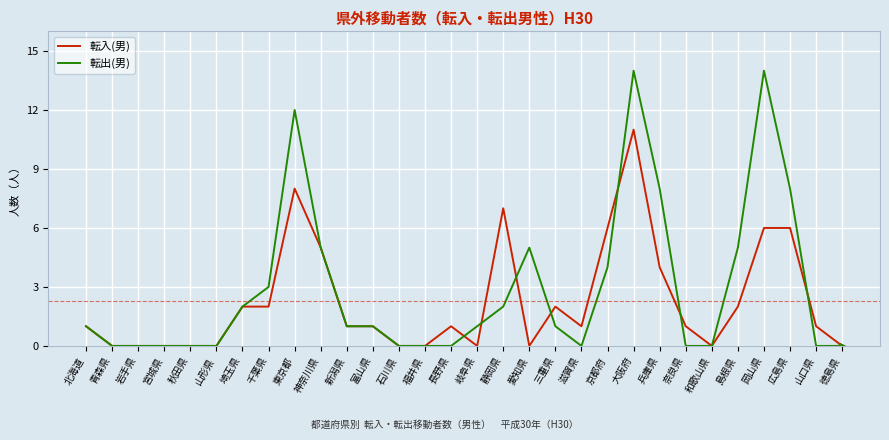

The value of 転入(男) at 静岡県 is 7. True or false?

True